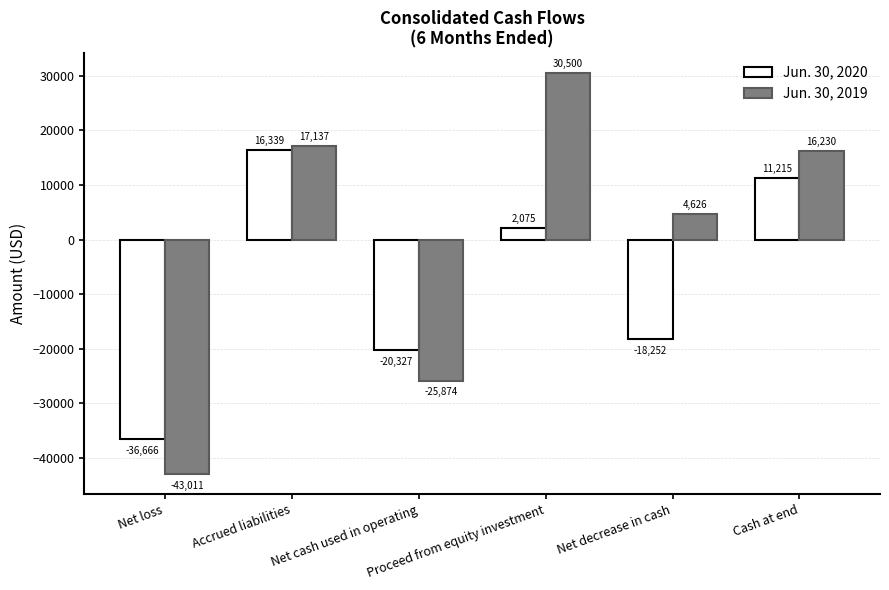

What is the average value of the Jun. 30, 2019 series?

-65